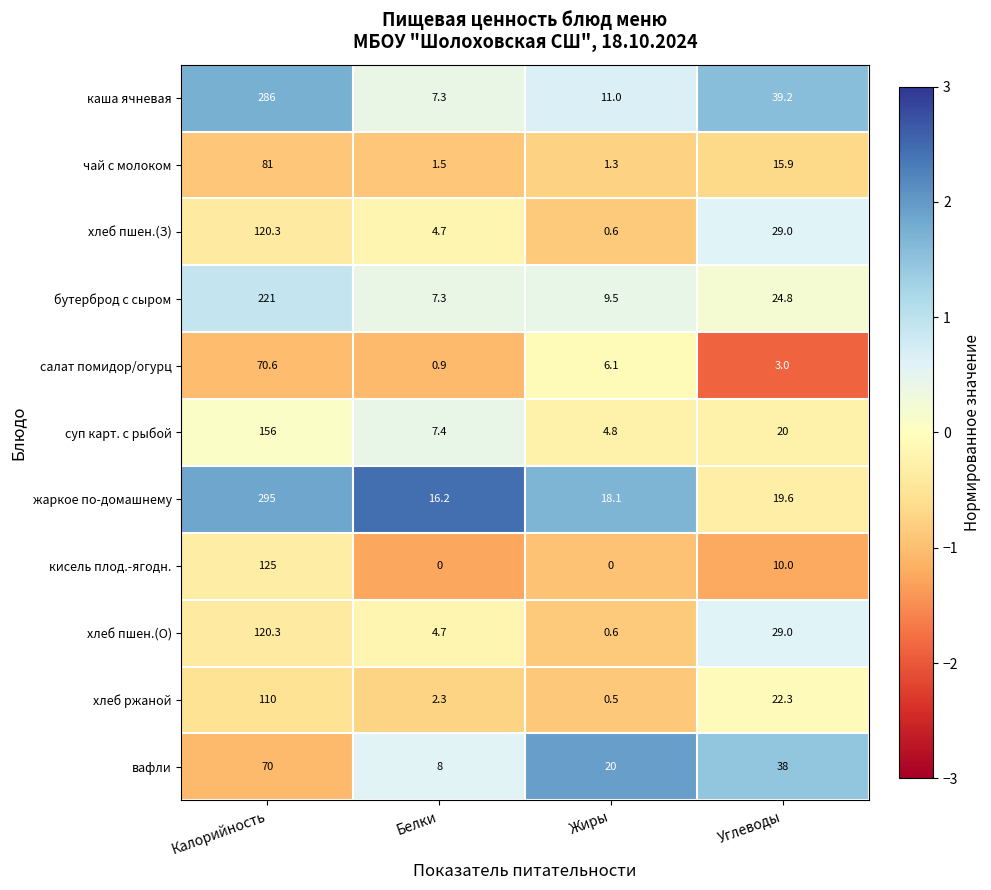

Is it true that суп карт. с рыбой equals 234.3 at Калорийность?

False